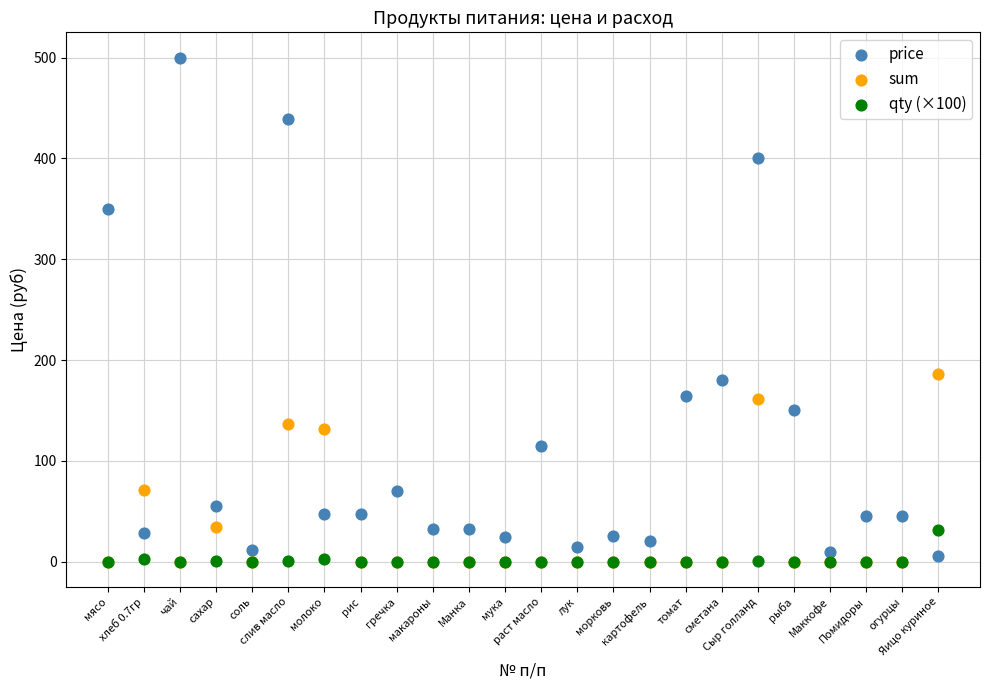

Across all series, what Y value is closest to 250?

186.0